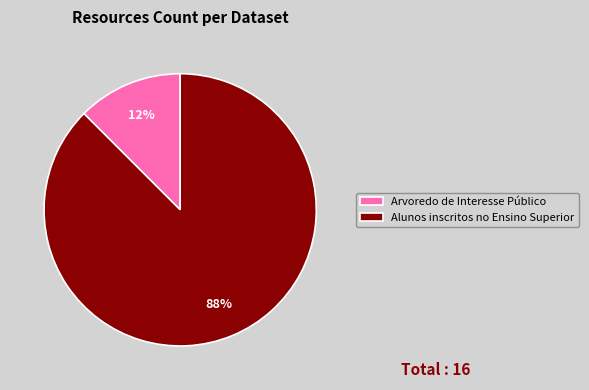

True or false: Alunos inscritos no Ensino Superior accounts for 88% of the total.

True